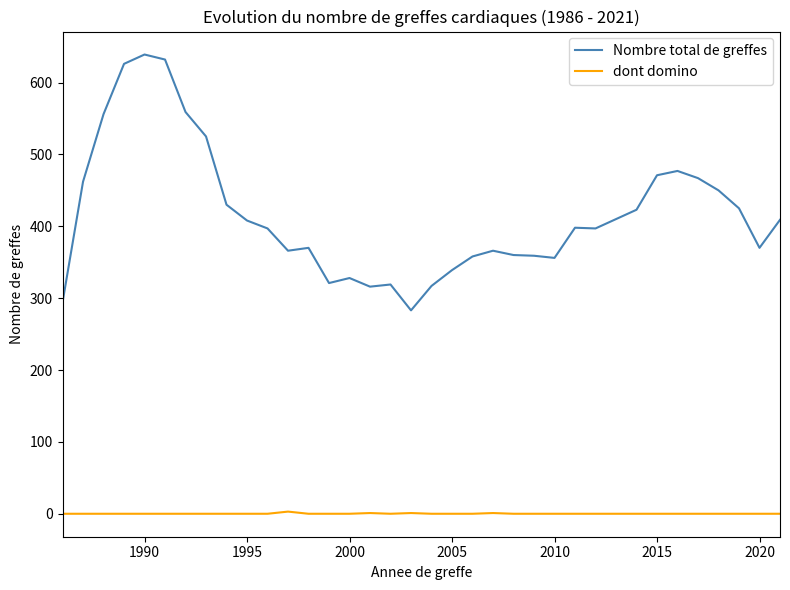

List the series in order of their overall mean, highest first.

Nombre total de greffes, dont domino